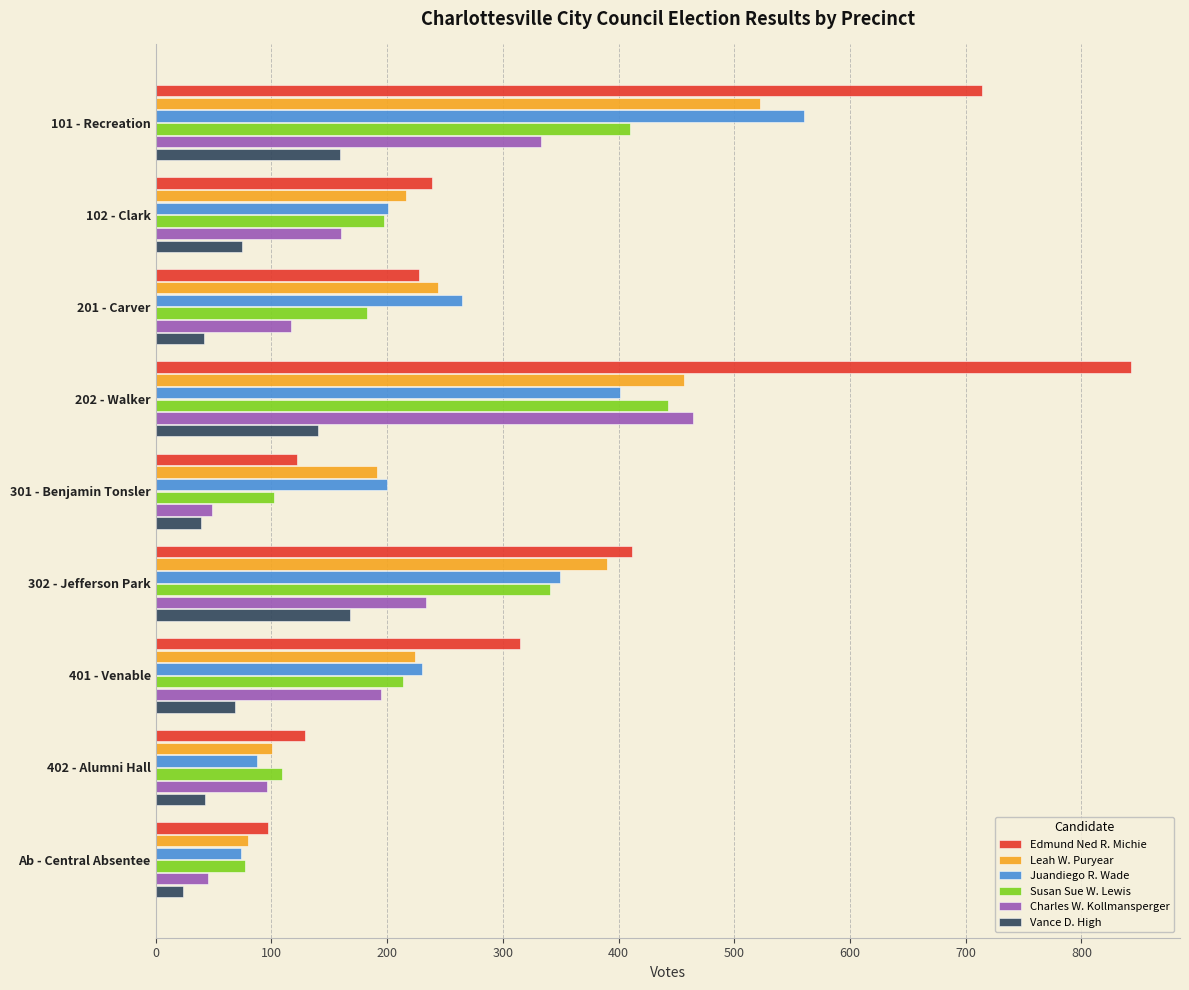

Which series has the largest total across all categories?

Edmund Ned R. Michie